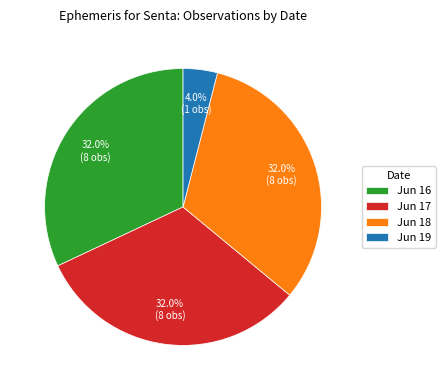

To the nearest percent, what is the difference between the Jun 19 and Jun 18 slice percentages?

28%